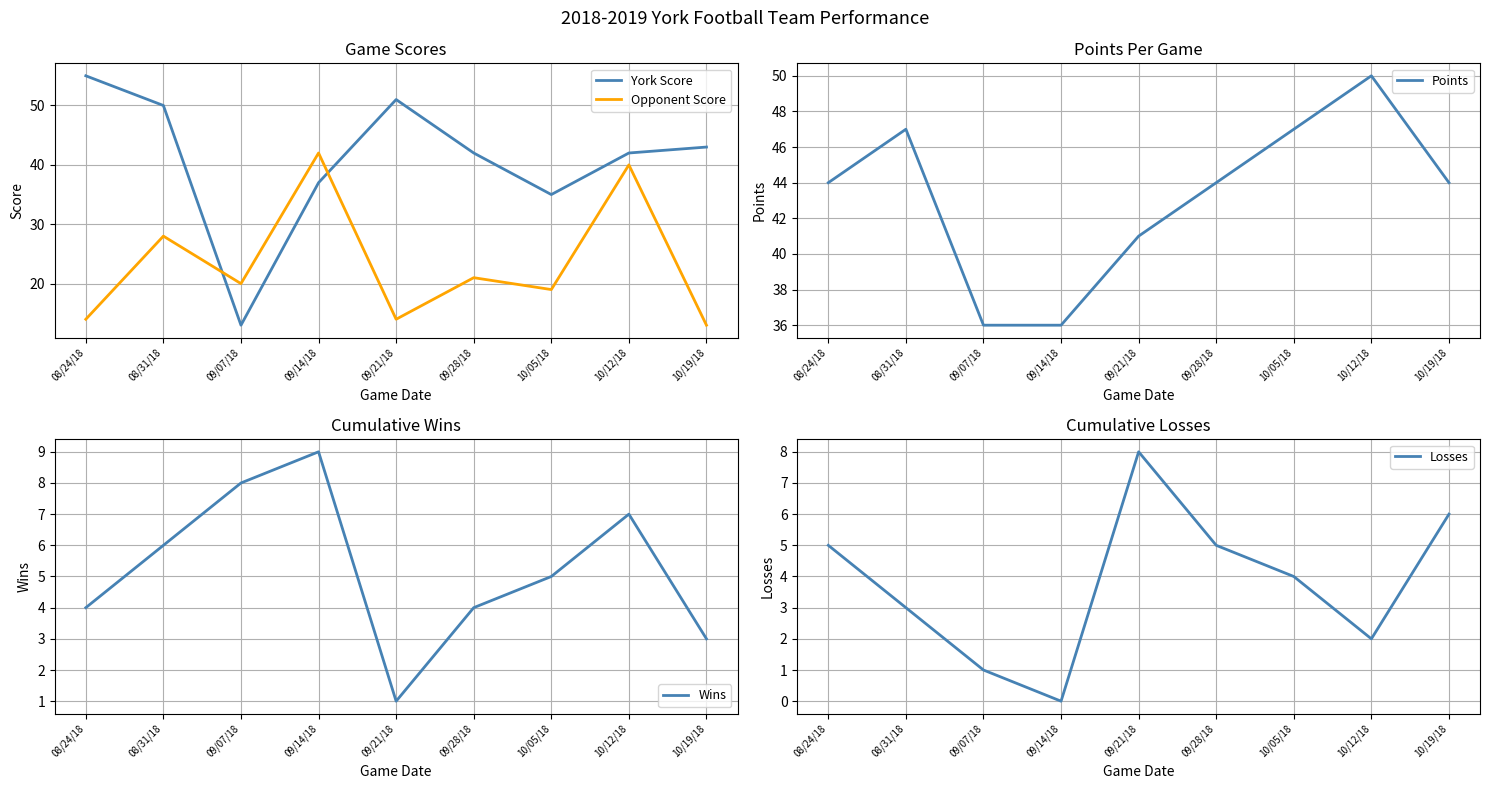

What is the label of the 6th point from the right?

09/14/18